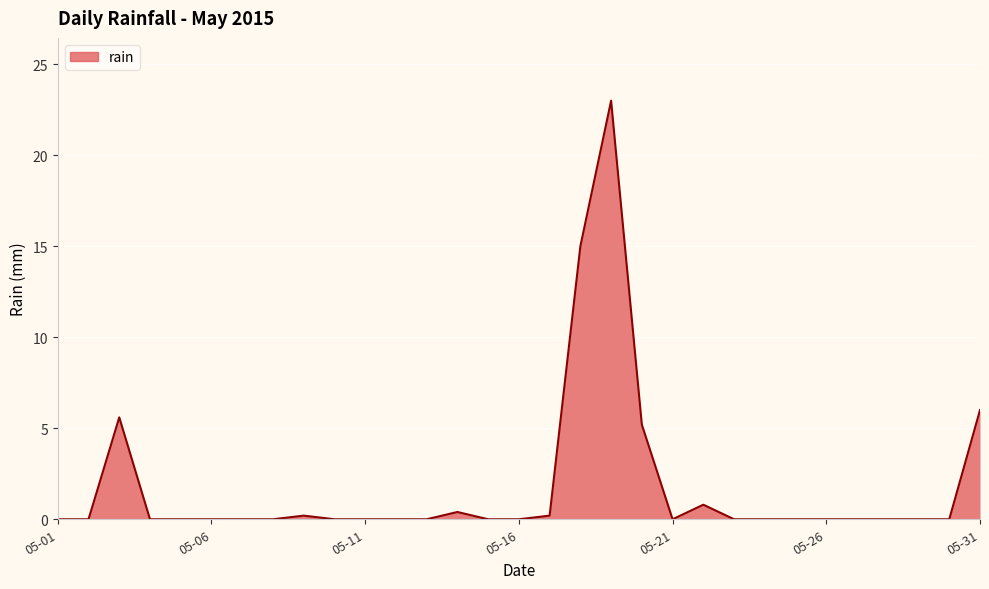

What is the difference between the maximum and second lowest values?

23.0